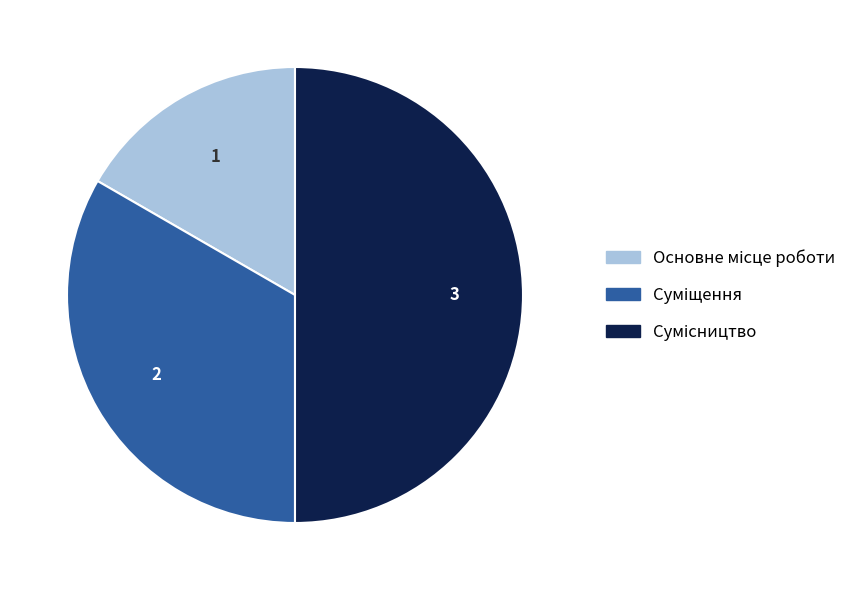

Combined, what portion of the pie is Суміщення and Сумісництво?

83.3%